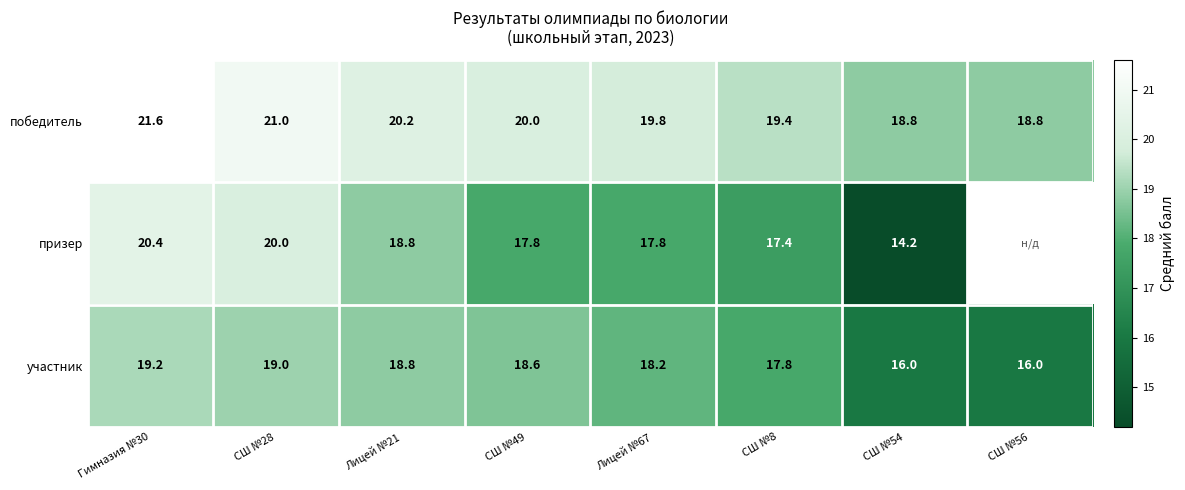

What is the maximum value for победитель?

21.6